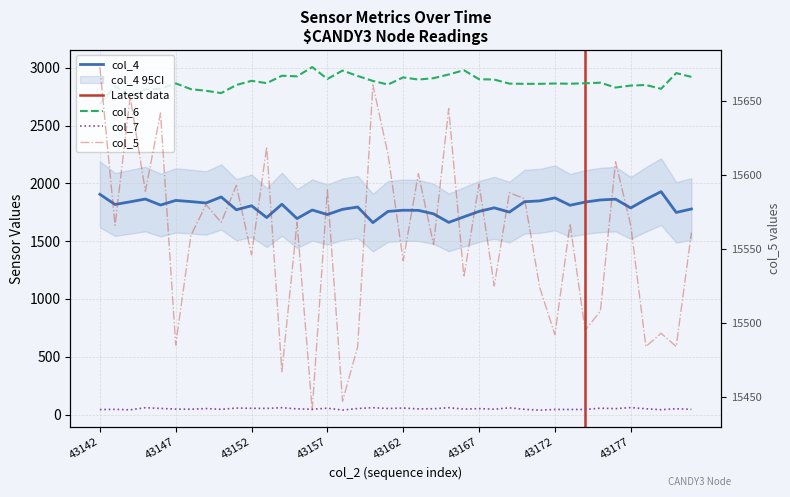

List the series in order of their peak value, highest first.

col_5, col_6, col_4, col_7